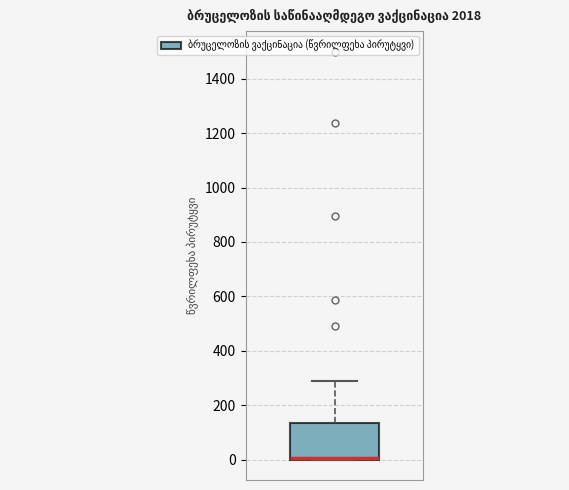

Read this box plot against the y-axis: the position of the median line, the range covered by the box, and the ends of both whiskers. The values are not printed on the chart, so give them approximately, as read against the axis.

median 0 (drawn on the box's lower edge), box 0 to 140, whiskers 0 to 280